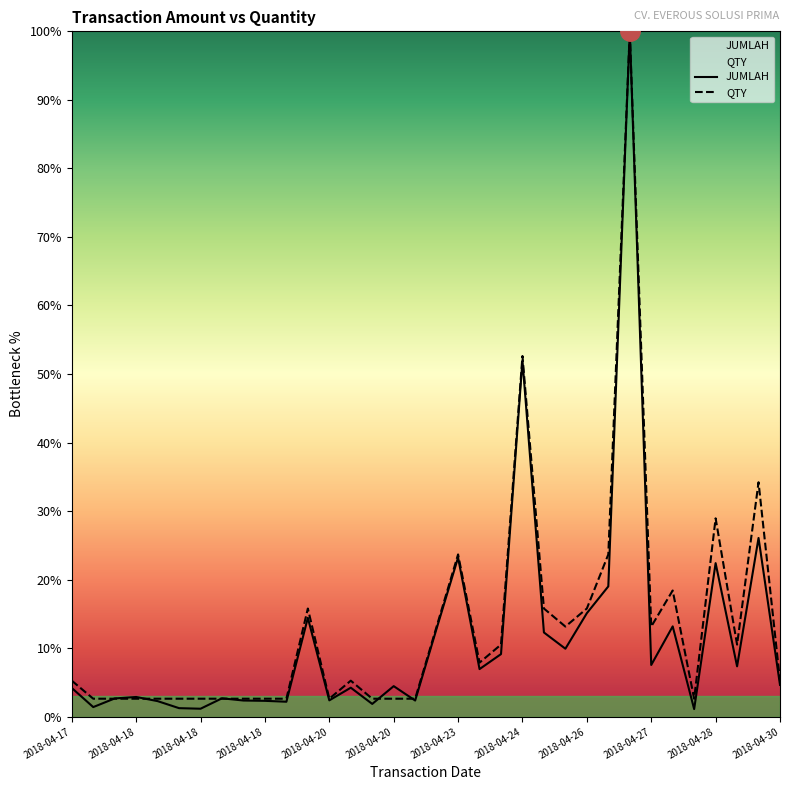

How many lines are shown in the chart?

2